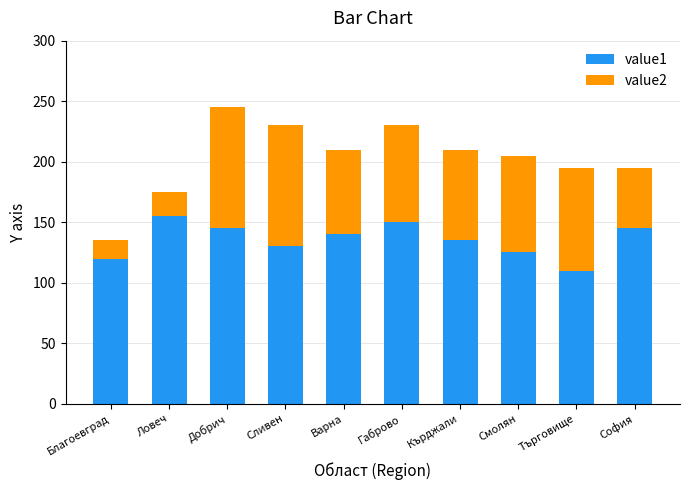

The value1 series shows 135 at Кърджали. True or false?

True